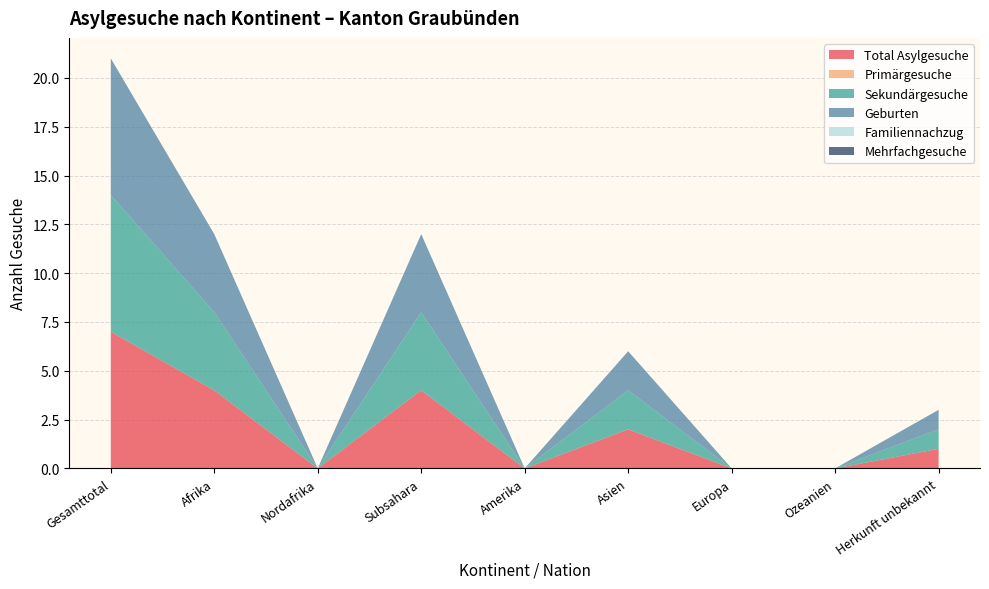

Reading left to right, what are all the values shown in this chart?

Total Asylgesuche: Gesamttotal=7	Afrika=4	Nordafrika=0	Subsahara=4	Amerika=0	Asien=2	Europa=0	Ozeanien=0	Herkunft unbekannt=1
Primärgesuche: Gesamttotal=0	Afrika=0	Nordafrika=0	Subsahara=0	Amerika=0	Asien=0	Europa=0	Ozeanien=0	Herkunft unbekannt=0
Sekundärgesuche: Gesamttotal=7	Afrika=4	Nordafrika=0	Subsahara=4	Amerika=0	Asien=2	Europa=0	Ozeanien=0	Herkunft unbekannt=1
Geburten: Gesamttotal=7	Afrika=4	Nordafrika=0	Subsahara=4	Amerika=0	Asien=2	Europa=0	Ozeanien=0	Herkunft unbekannt=1
Familiennachzug: Gesamttotal=0	Afrika=0	Nordafrika=0	Subsahara=0	Amerika=0	Asien=0	Europa=0	Ozeanien=0	Herkunft unbekannt=0
Mehrfachgesuche: Gesamttotal=0	Afrika=0	Nordafrika=0	Subsahara=0	Amerika=0	Asien=0	Europa=0	Ozeanien=0	Herkunft unbekannt=0